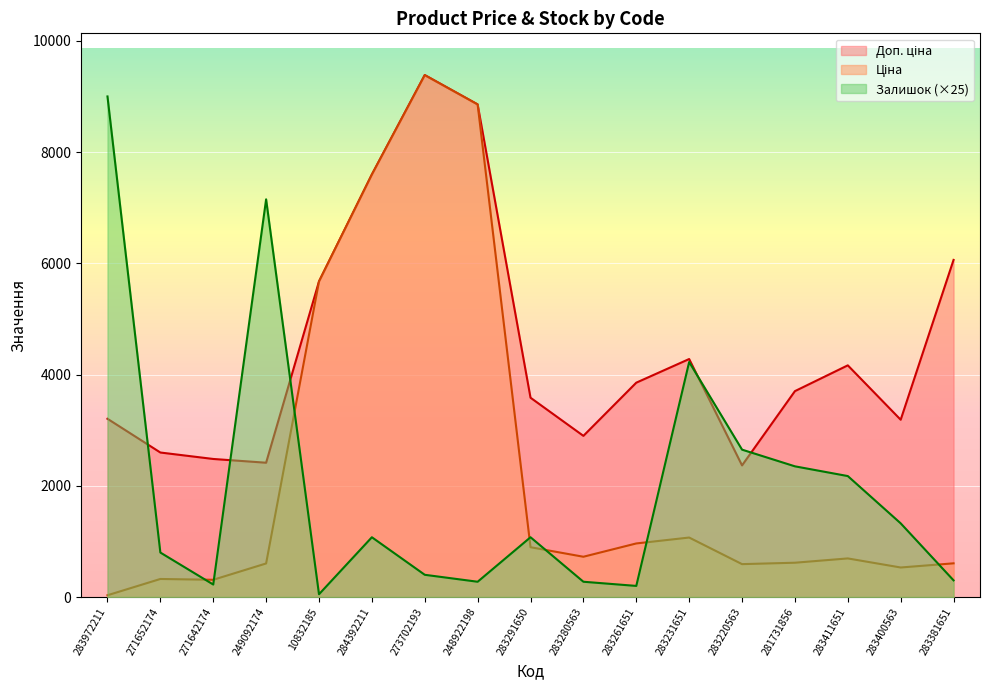

List the series in order of their peak value, highest first.

Ціна, Доп. ціна, Залишок